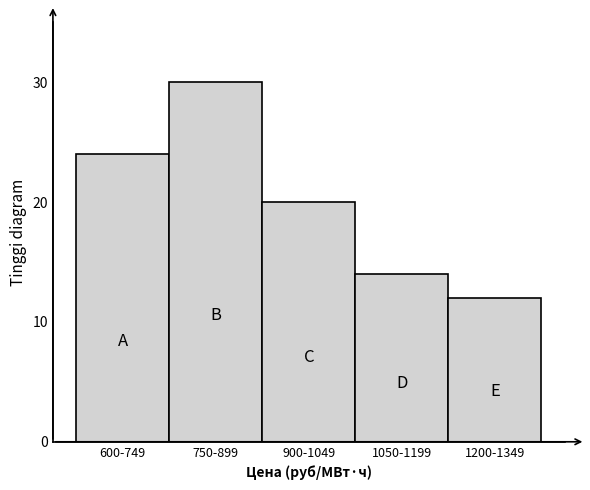

Reading right to left, list all the values displayed in this chart.

12	14	20	30	24